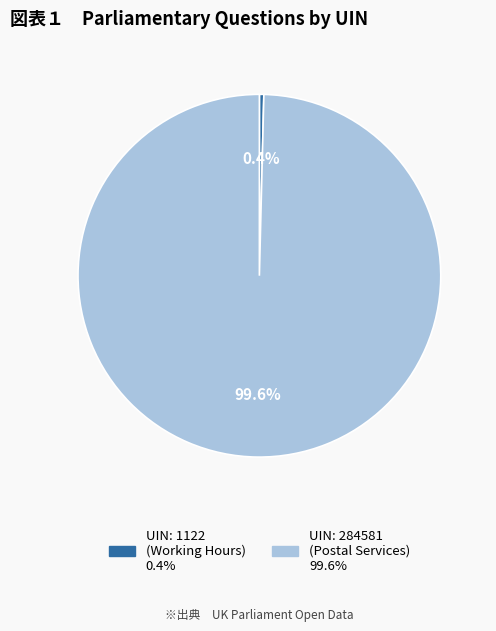

What percentage do UIN: 284581 (Postal Services) and UIN: 1122 (Working Hours) together represent?

100.0%